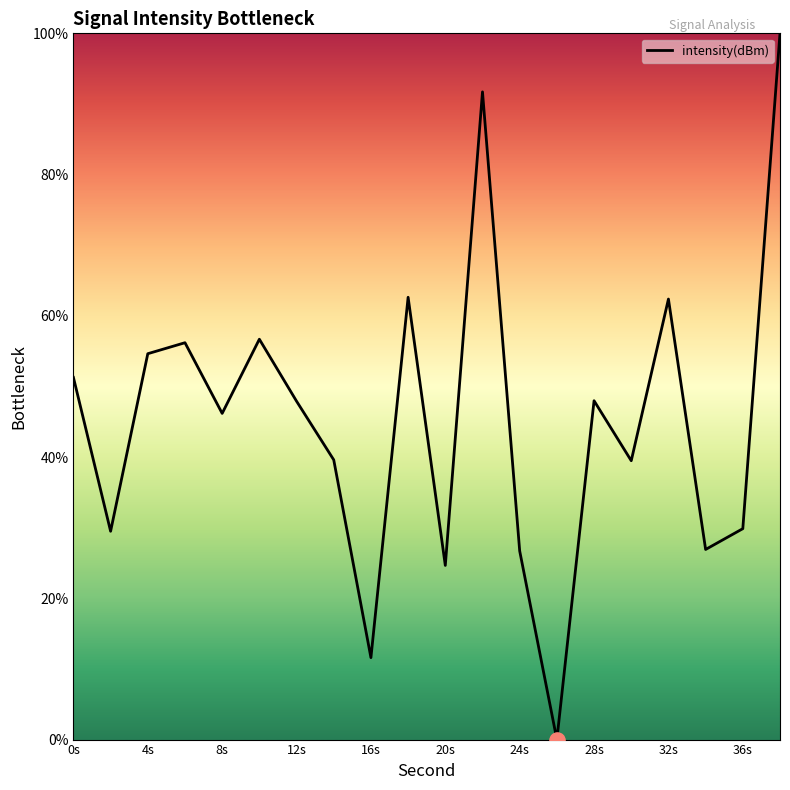

What is the difference between the maximum and minimum values?

100.0